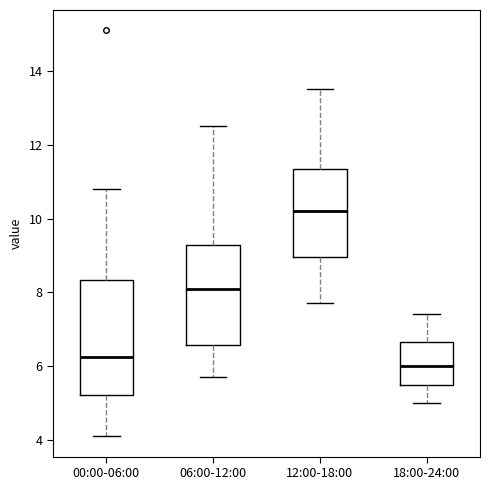

Where is the lower edge of the box for 18:00-24:00 on the y-axis? The values are not printed on the chart, so give them approximately, as read against the axis.

5.6